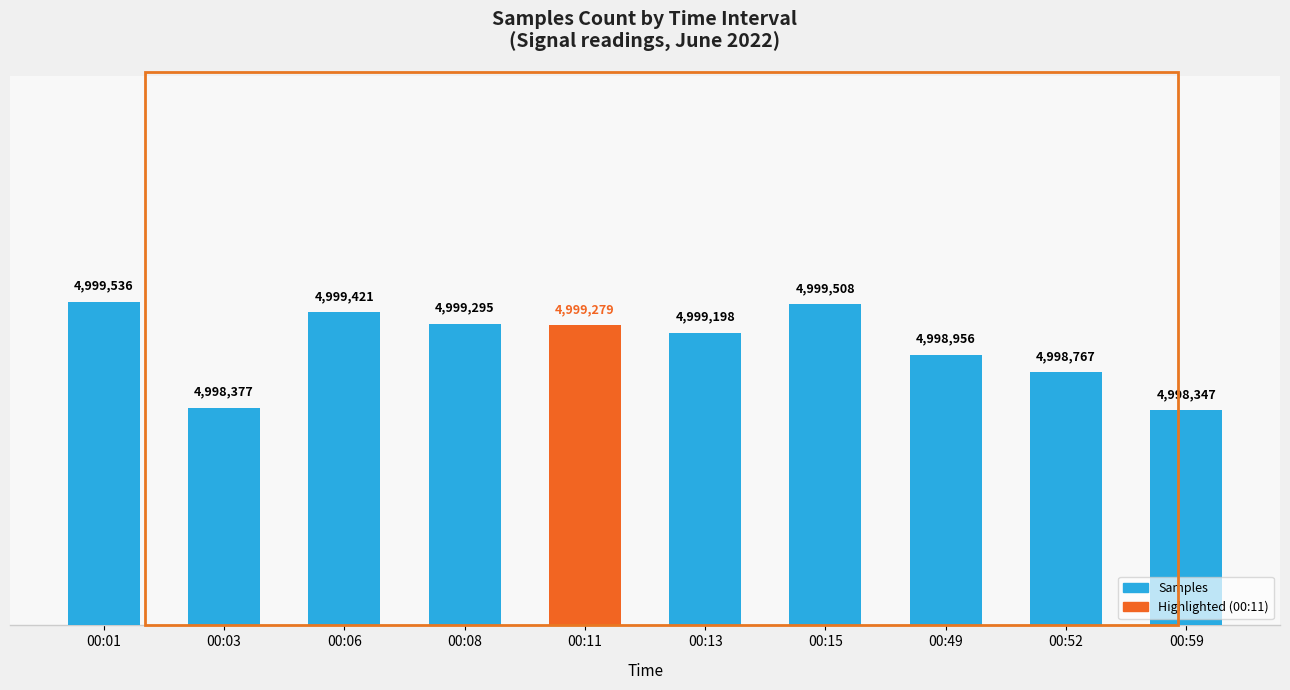

Are the bars horizontal?

No